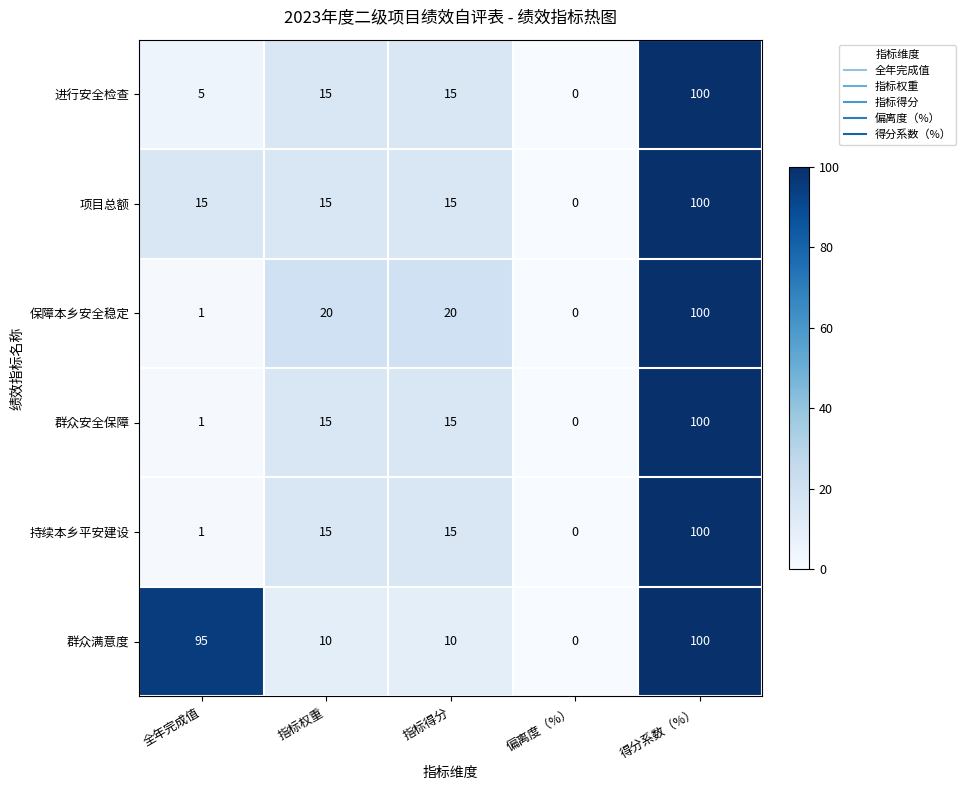

What is the difference between the 进行安全检查 values at 指标权重 and 全年完成值?

10